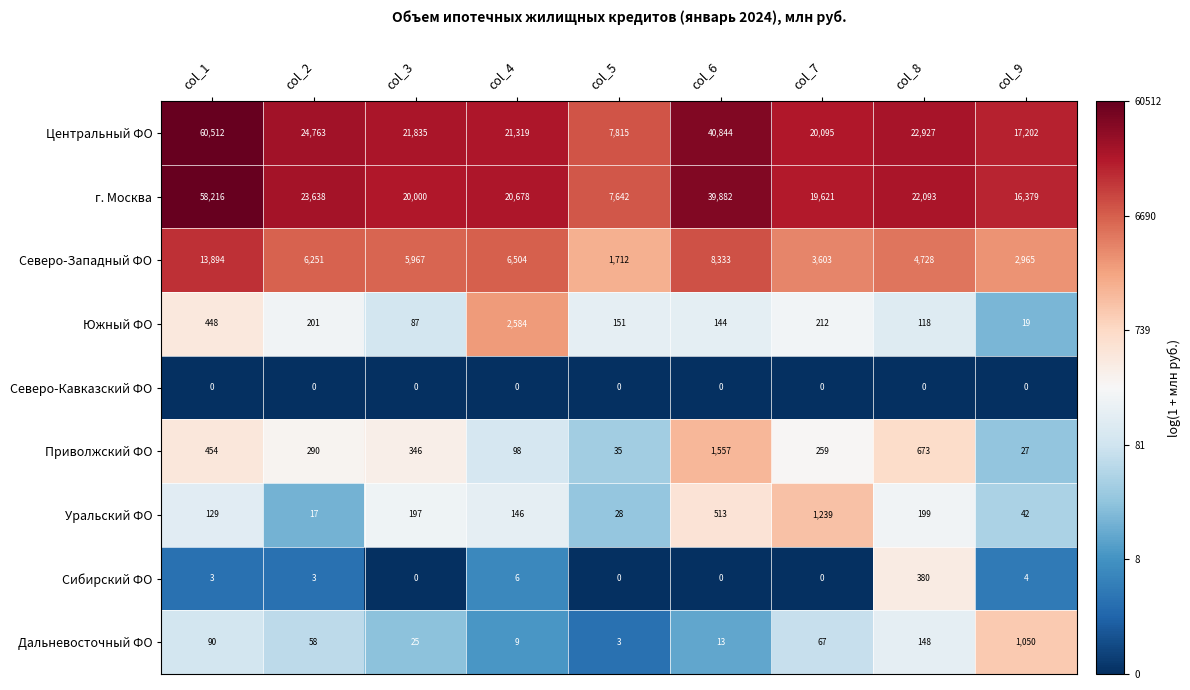

At which label is Северо-Западный ФО closest to 7803?

col_6